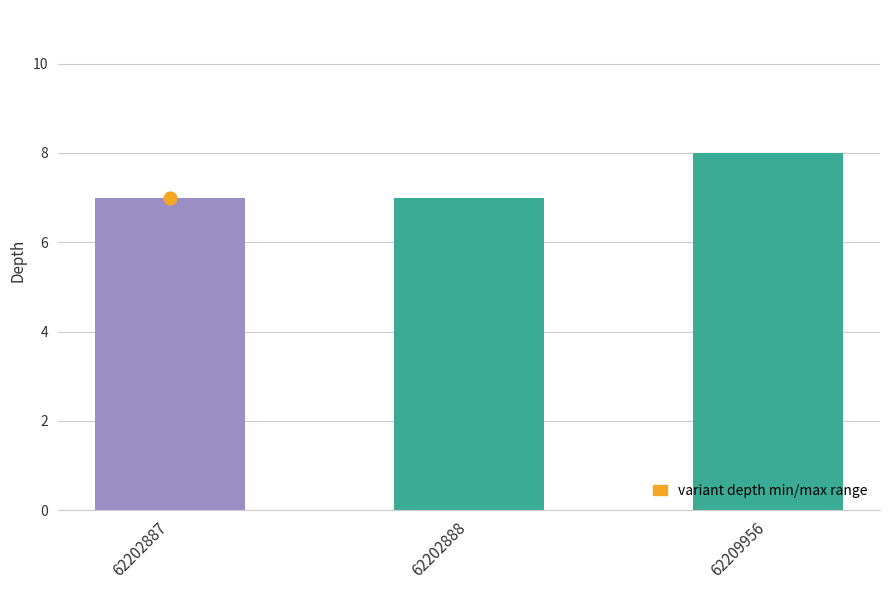

What is the change in value from 62202887 to 62209956?

+1